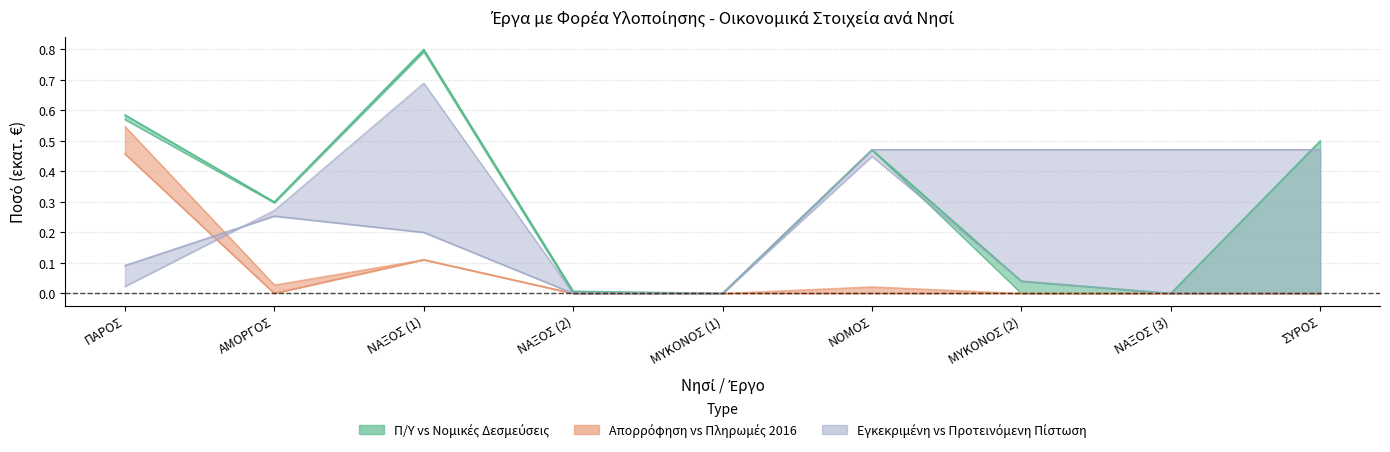

The value of Προτεινόμενη Πίστωση at ΜΥΚΟΝΟΣ (1) is 0.0. True or false?

True